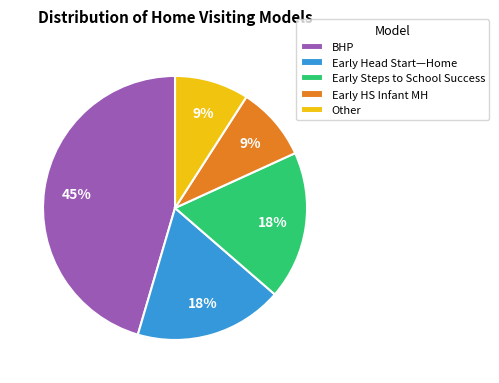

Is there any slice that represents more than half of the pie?

No